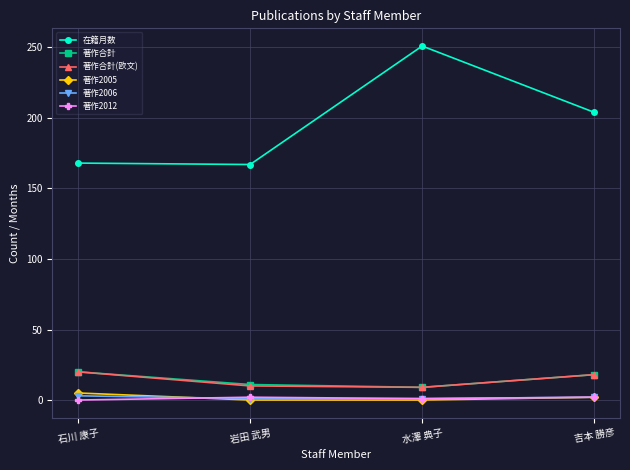

How many categories are shown in the chart?

4